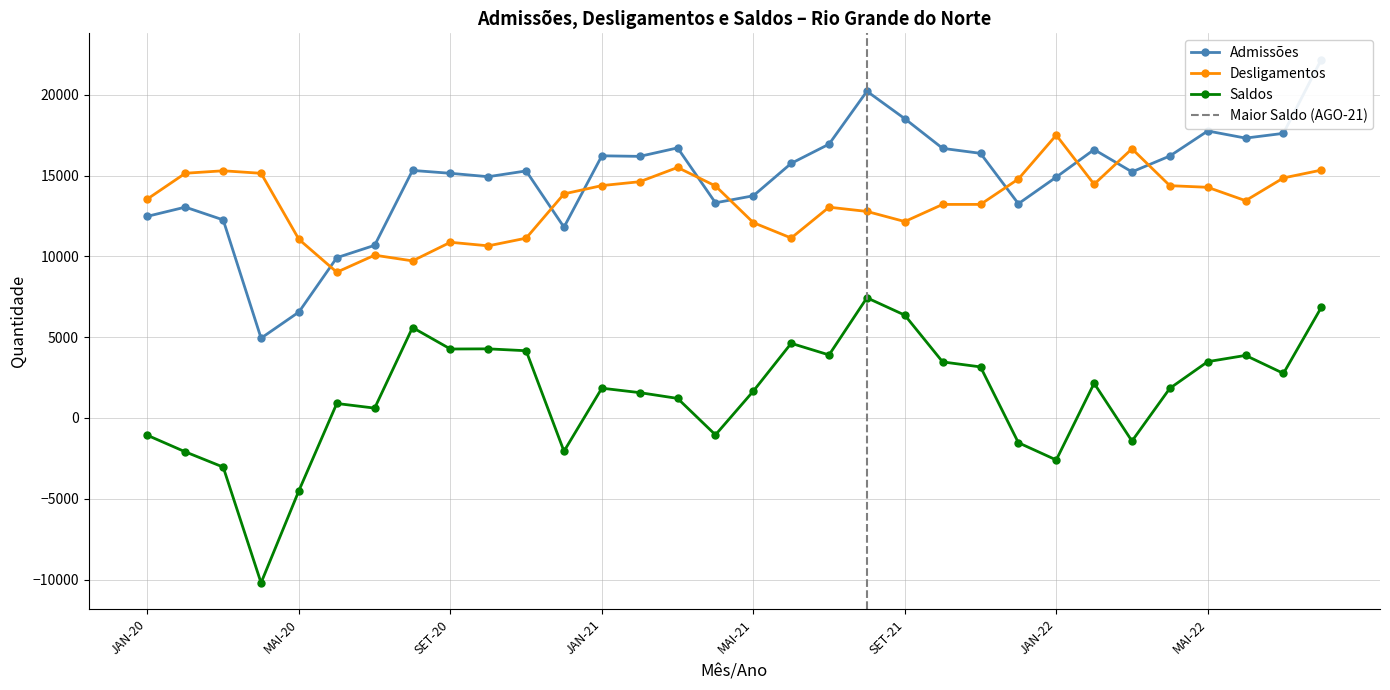

Reading right to left, what are all the values shown in this chart?

Admissões: 22193	17621	17327	17768	16219	15236	16617	14912	13264	16384	16692	18528	20228	16953	15763	13756	13321	16721	16196	16231	11813	15295	14937	15148	15326	10690	9924	6561	4942	12263	13054	12486
Desligamentos: 15346	14861	13453	14281	14382	16665	14470	17511	14795	13222	13221	12161	12787	13050	11141	12094	14366	15509	14627	14387	13873	11132	10657	10878	9726	10079	9026	11057	15148	15304	15151	13560
Saldos: 6847	2760	3874	3487	1837	-1429	2147	-2599	-1531	3162	3471	6367	7441	3903	4622	1662	-1045	1212	1569	1844	-2060	4163	4280	4270	5600	611	898	-4496	-10206	-3041	-2097	-1074